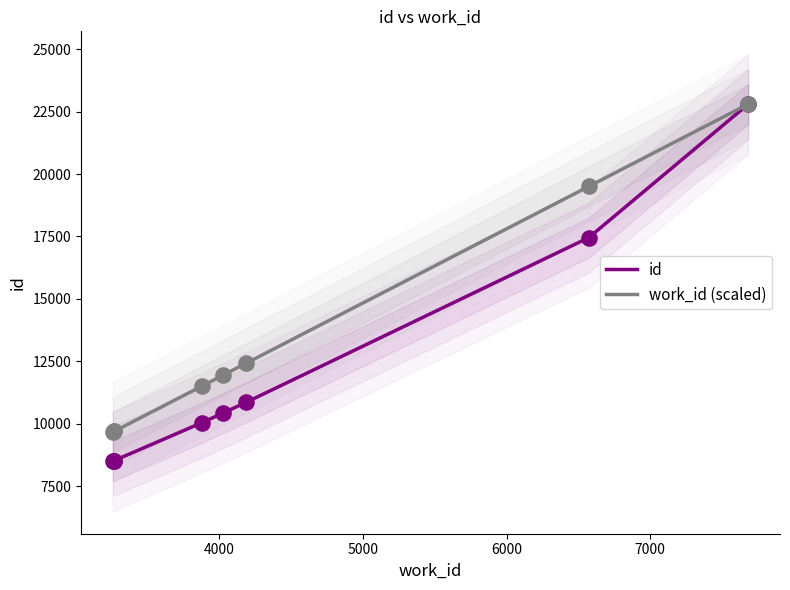

Which series contains the highest Y value?

id